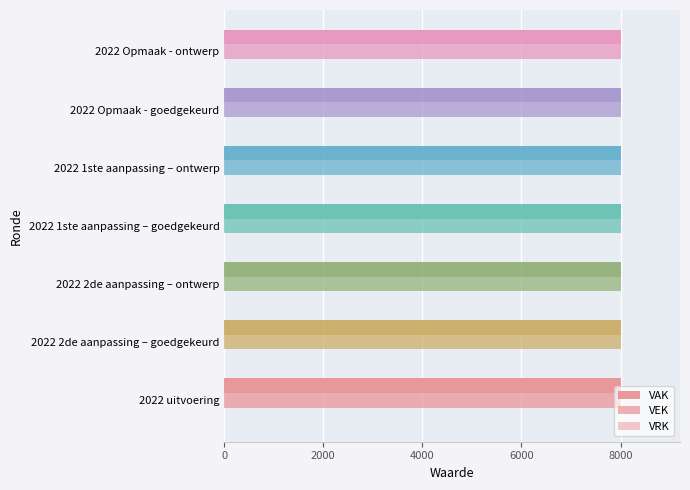

List the labels in order of VRK value, largest first.

2022 uitvoering, 2022 2de aanpassing – goedgekeurd, 2022 2de aanpassing – ontwerp, 2022 1ste aanpassing – goedgekeurd, 2022 1ste aanpassing – ontwerp, 2022 Opmaak - goedgekeurd, 2022 Opmaak - ontwerp